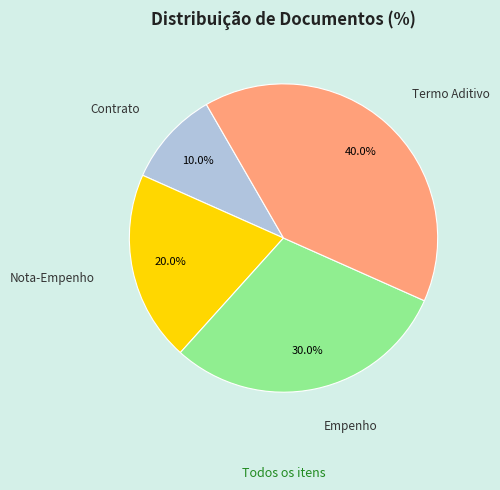

Is it true that Contrato is 4% of the pie?

False